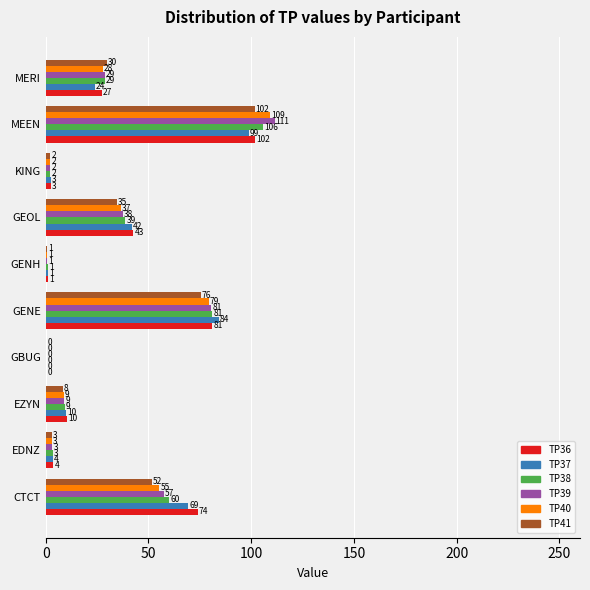

What are all the series names shown in the legend?

TP36, TP37, TP38, TP39, TP40, TP41